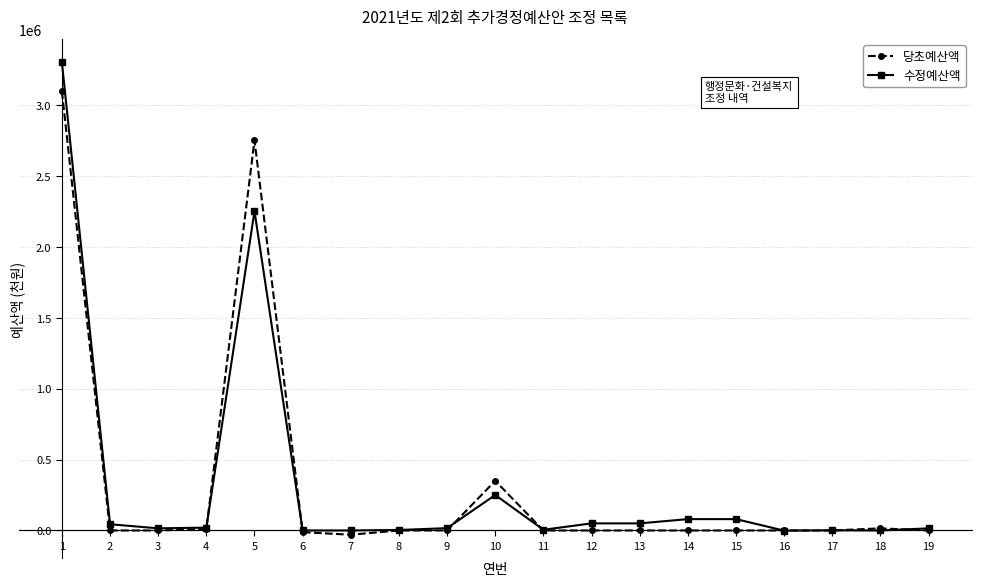

What are all the series names shown in the legend?

당초예산액, 수정예산액